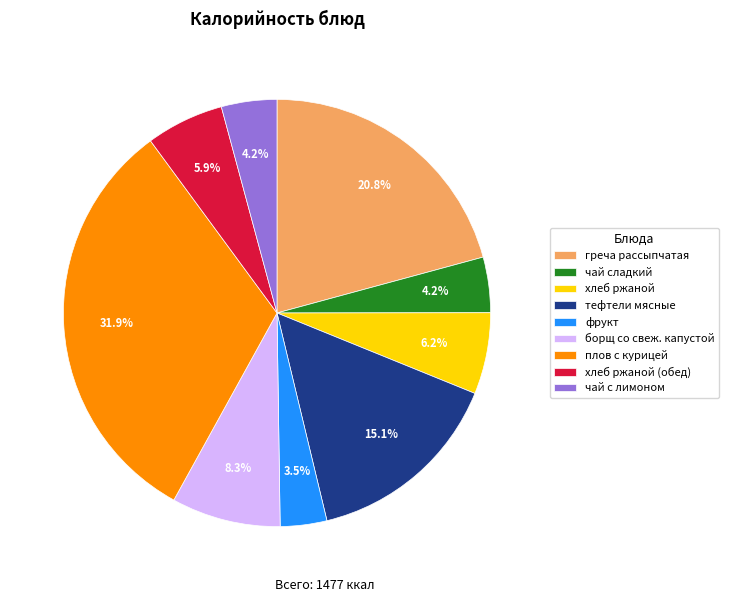

To the nearest percent, what portion does хлеб ржаной (обед) represent?

6%